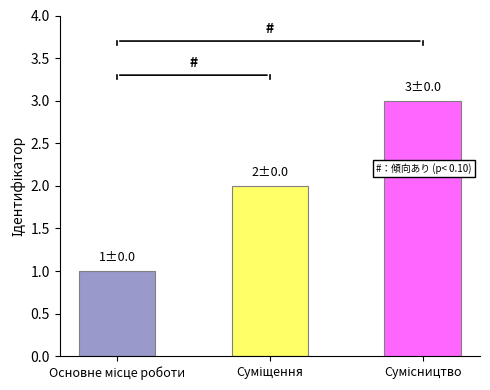

Does the chart contain stacked bars?

No